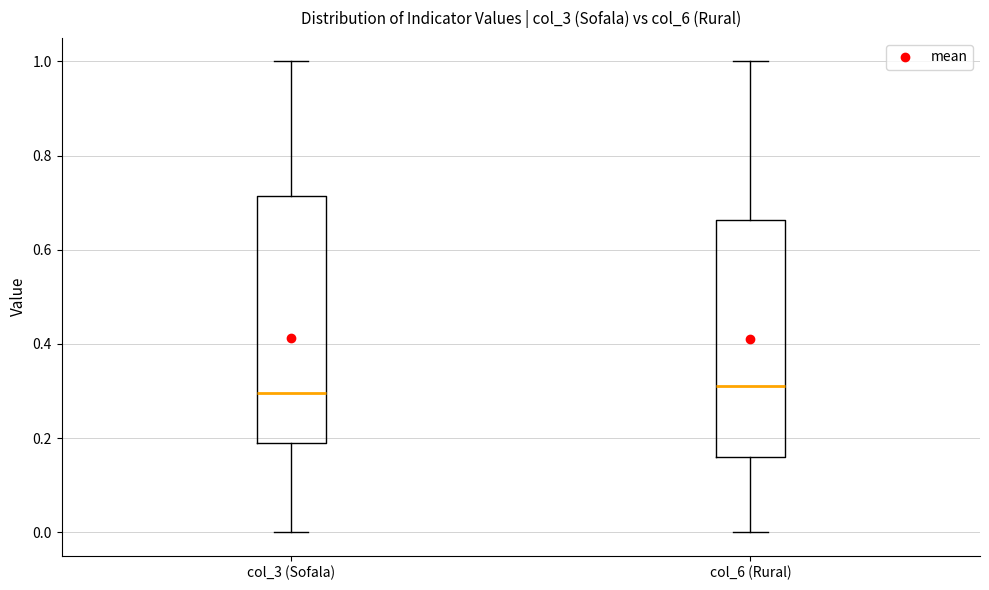

Where does the lower whisker of the box for col_3 (Sofala) end on the y-axis? The values are not printed on the chart, so give them approximately, as read against the axis.

0.00